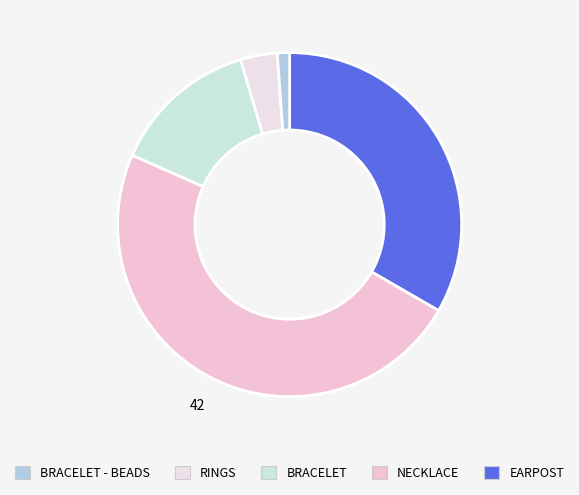

How many segments does this pie chart have?

5